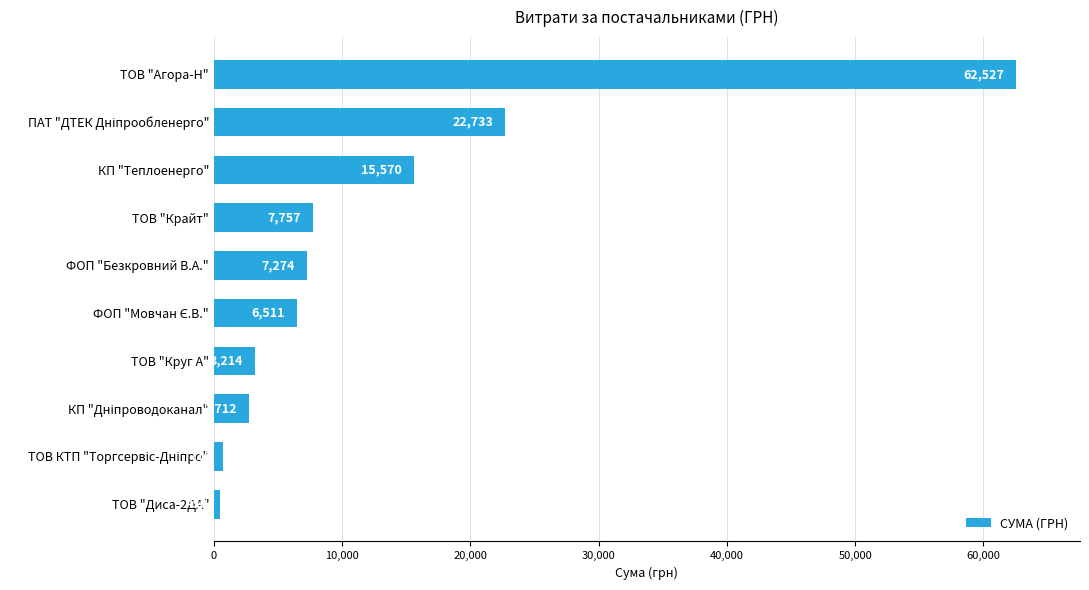

What is the sum of all values?

129463.4